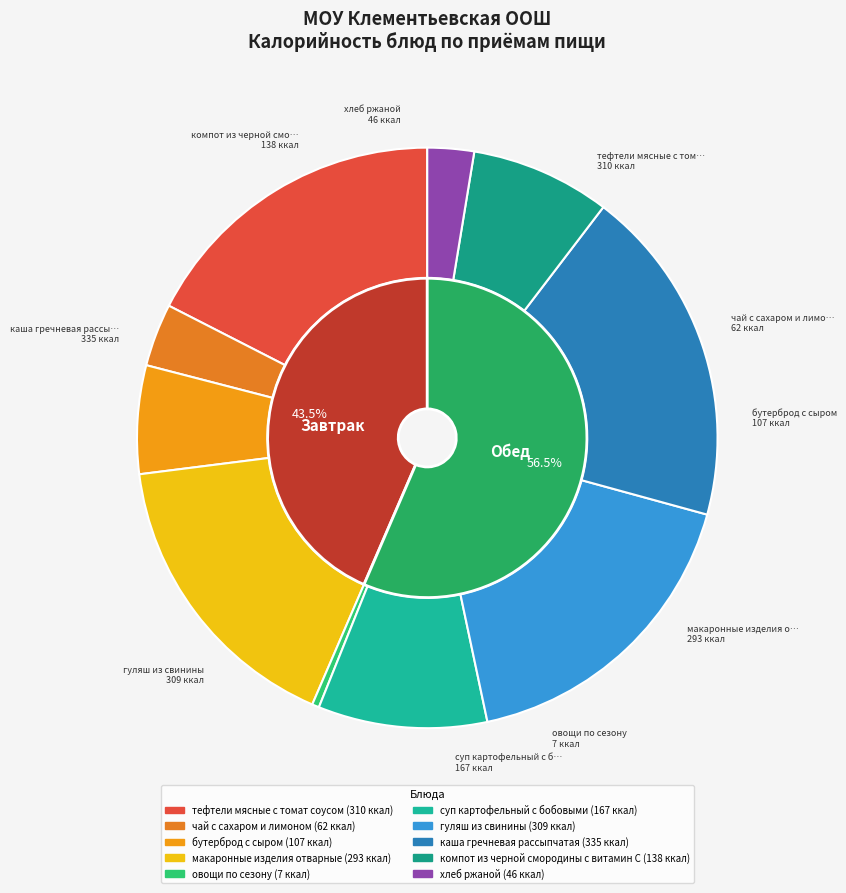

To the nearest percent, what is the difference between the largest and smallest slice percentages?

18%